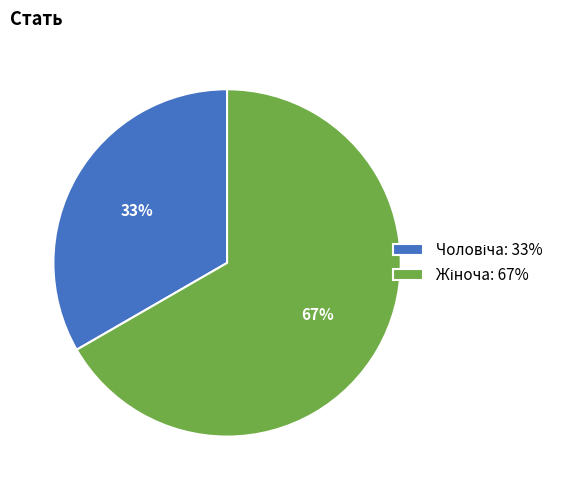

Is there any slice that represents more than half of the pie?

Yes